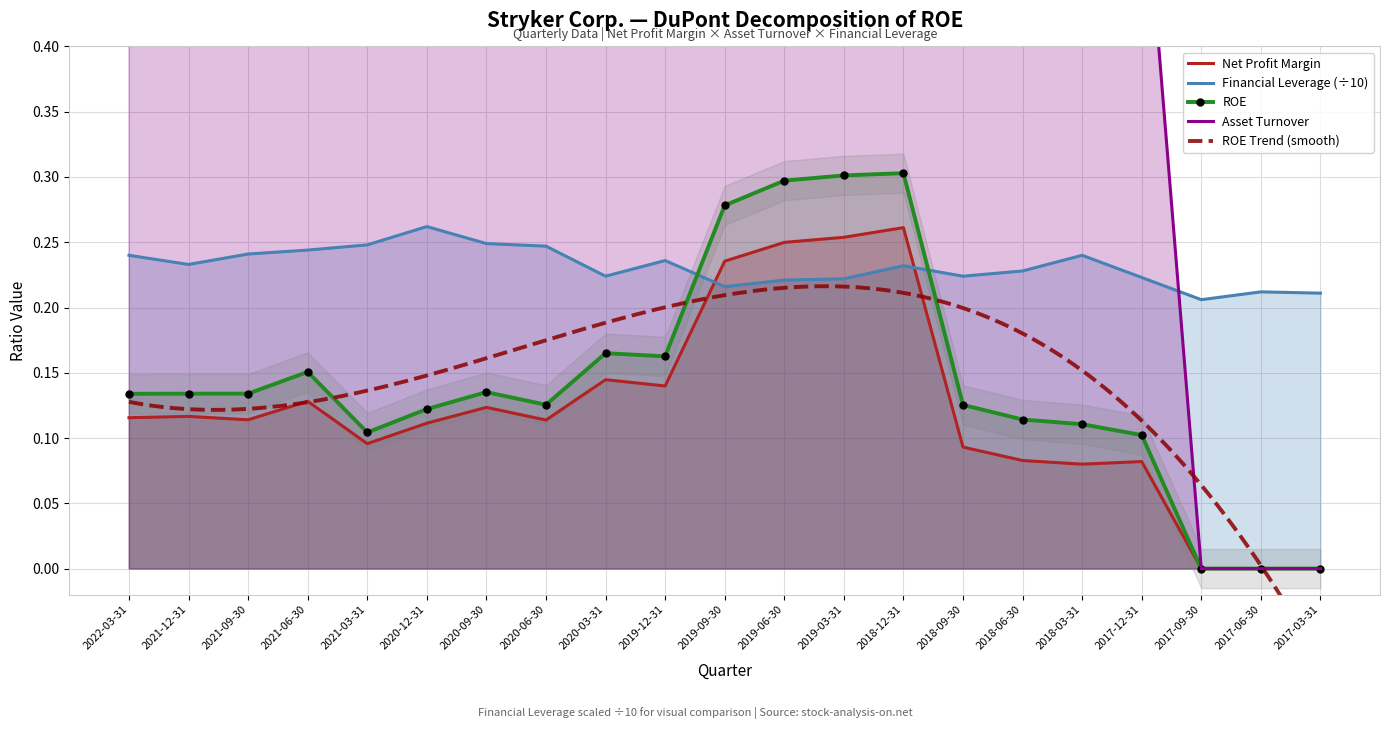

Where is Asset Turnover nearest to the value 0?

2017-09-30